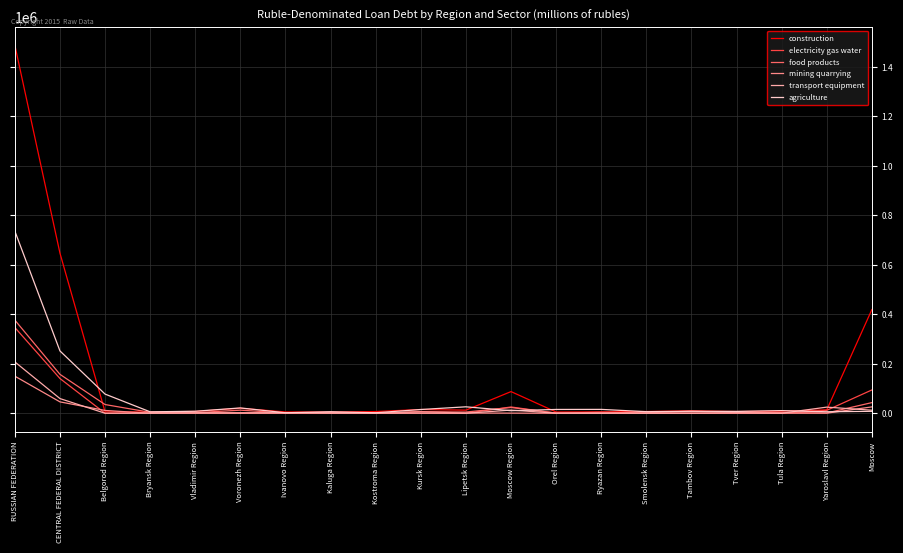

What is the total value across all series at Lipetsk Region?

44341